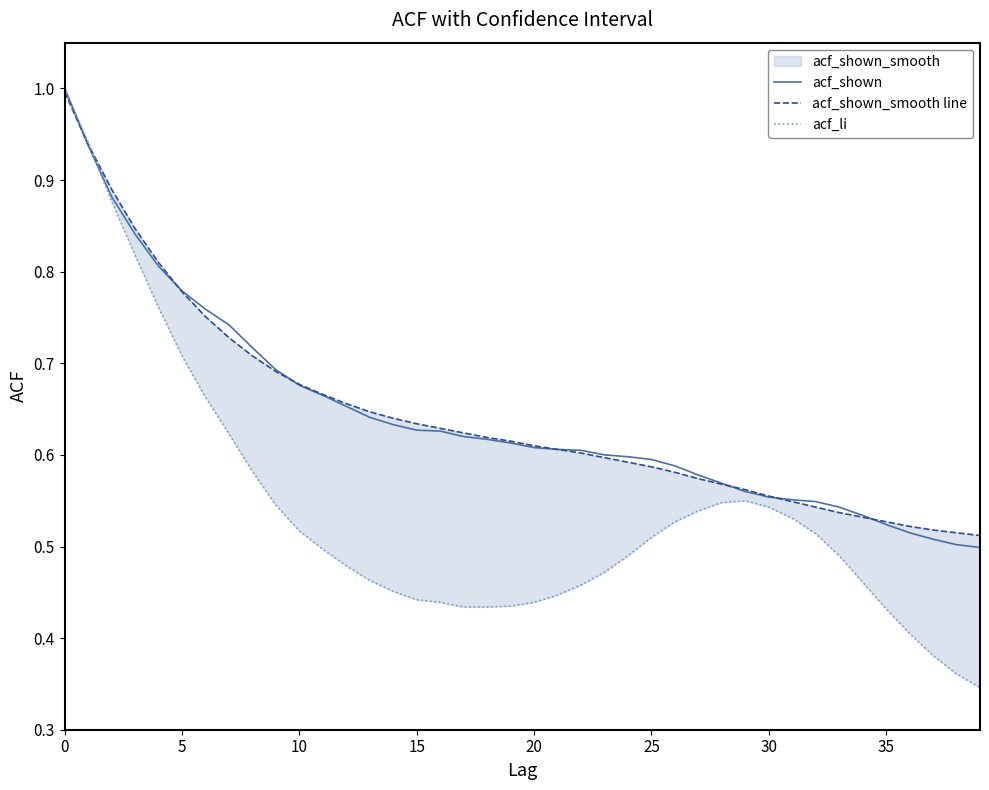

Rank the series at 28 from highest to lowest value.

acf_shown, acf_shown_smooth line, acf_li